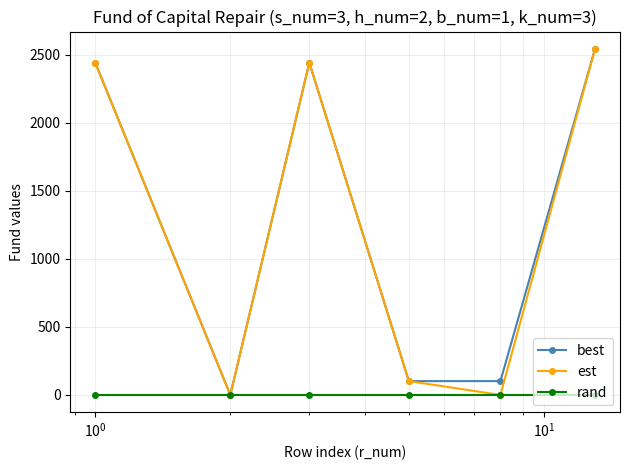

True or false: best has more than 1 points higher than both neighbors.

False